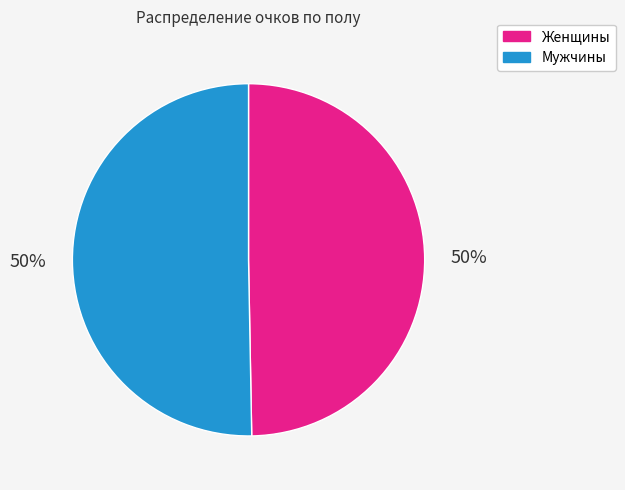

To the nearest percent, what is the average slice percentage?

50%